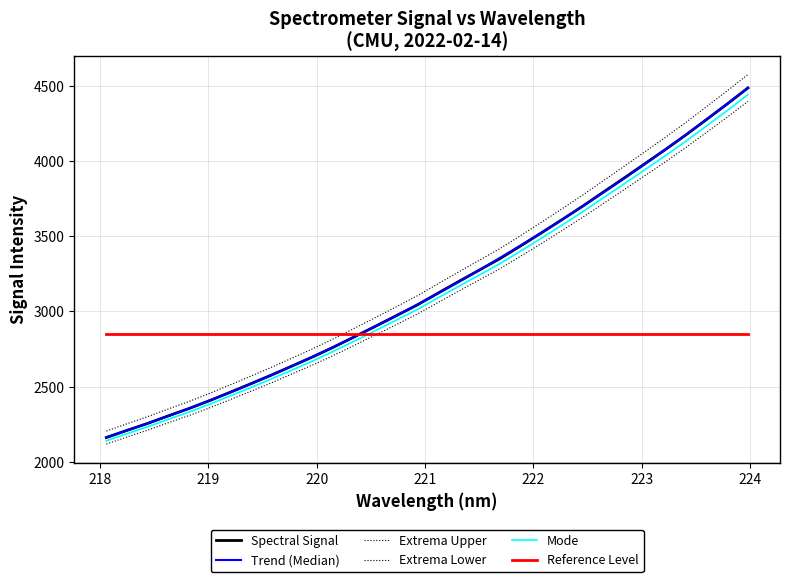

What is the difference between the second highest and minimum values in the Trend (Median) series?

2221.5